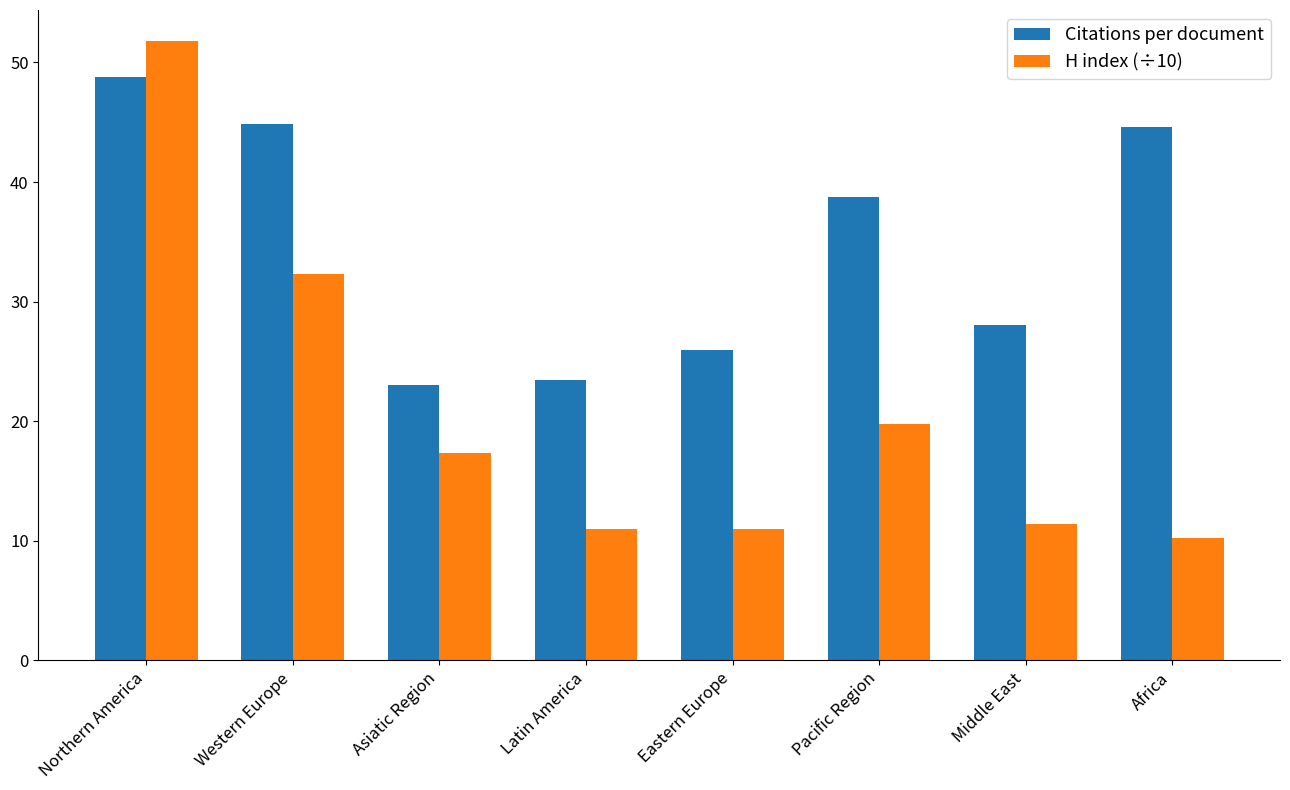

What position from the left is Pacific Region?

6